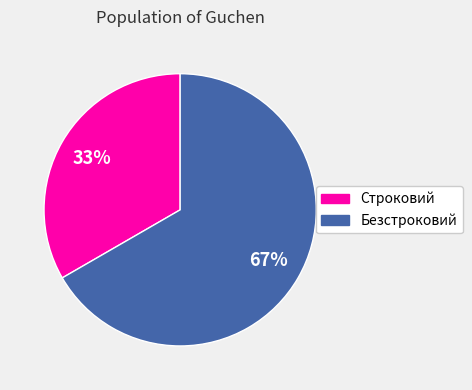

True or false: Безстроковий accounts for 80% of the total.

False